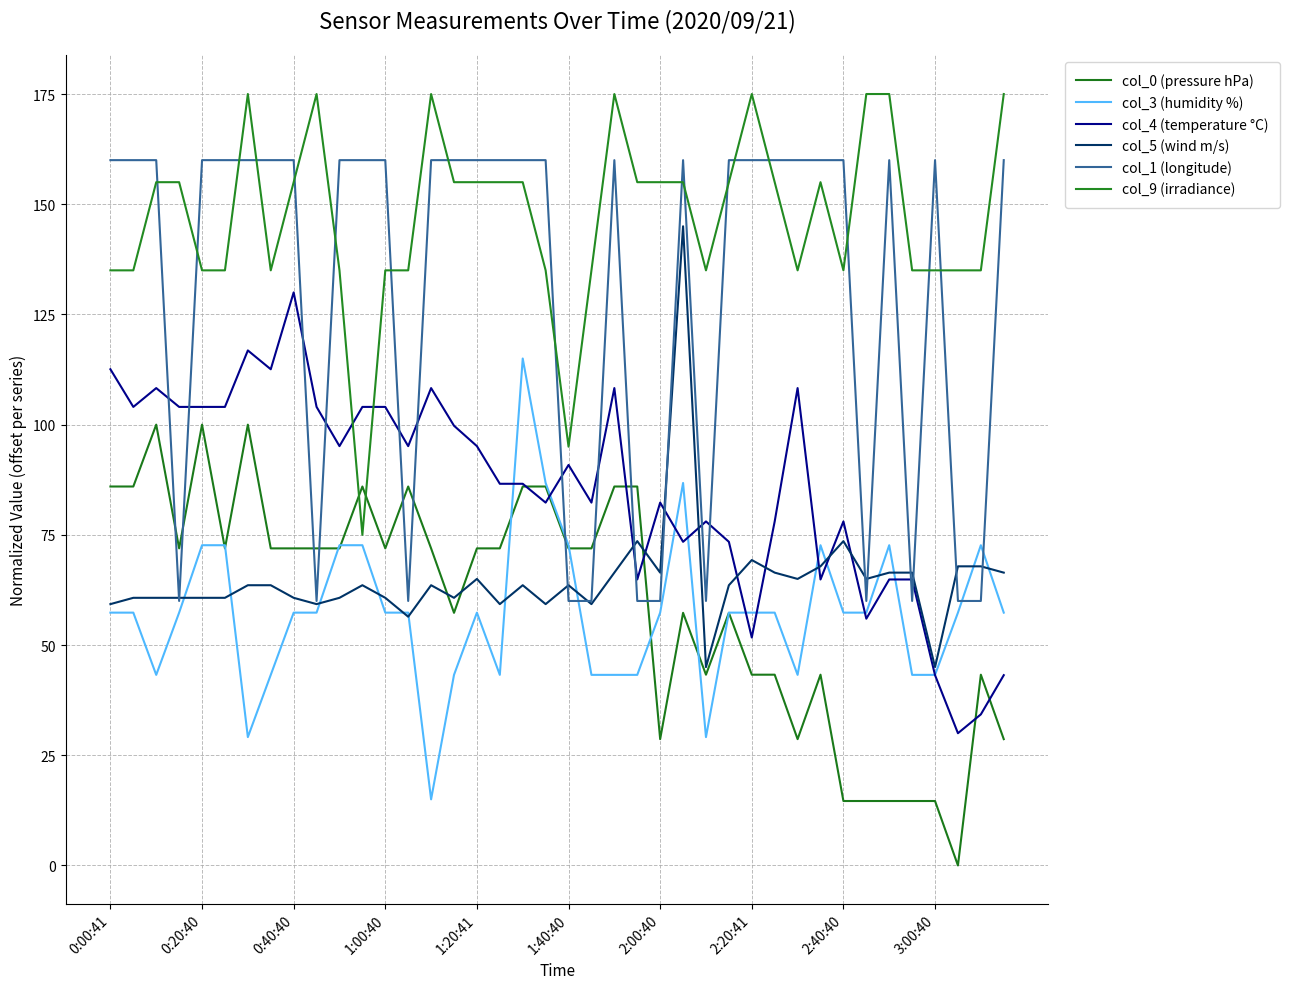

How many intersections are there between col_9 (irradiance) and col_0 (pressure hPa)?

2